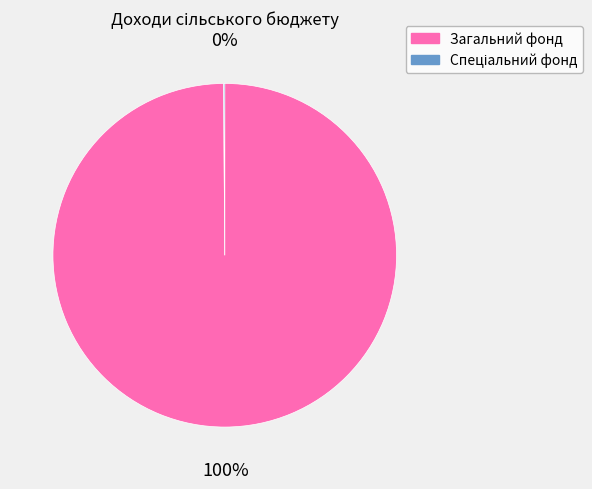

Which slice represents more than half of the pie?

Загальний фонд